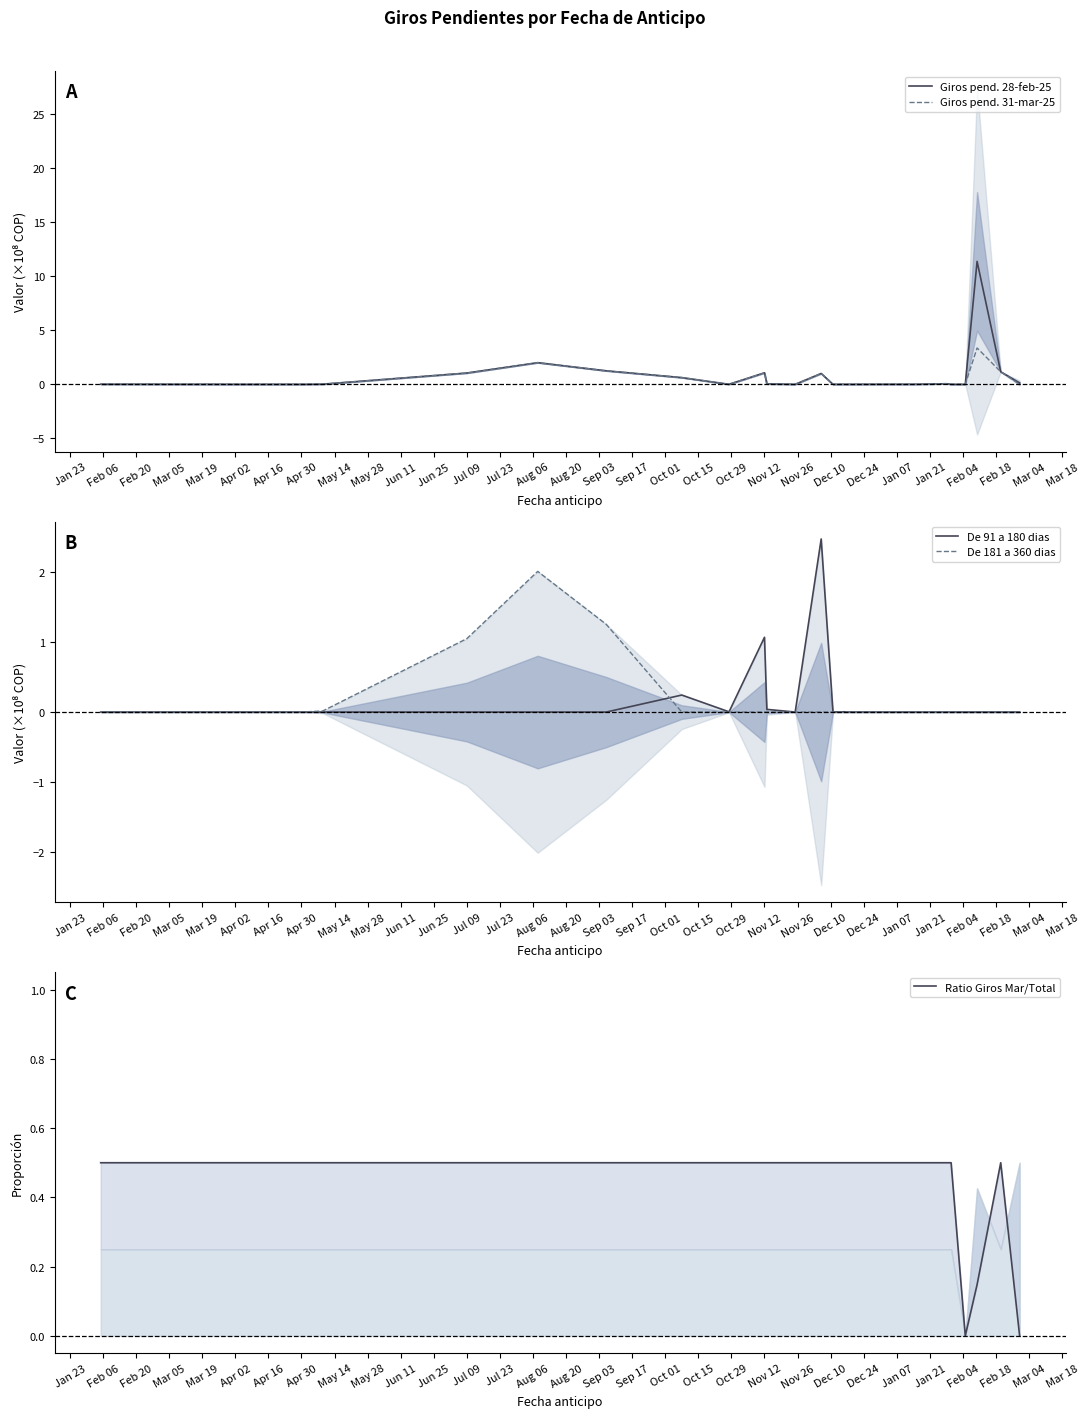

What is the highest value of the Giros pend. 28-feb-25 series?

11.4